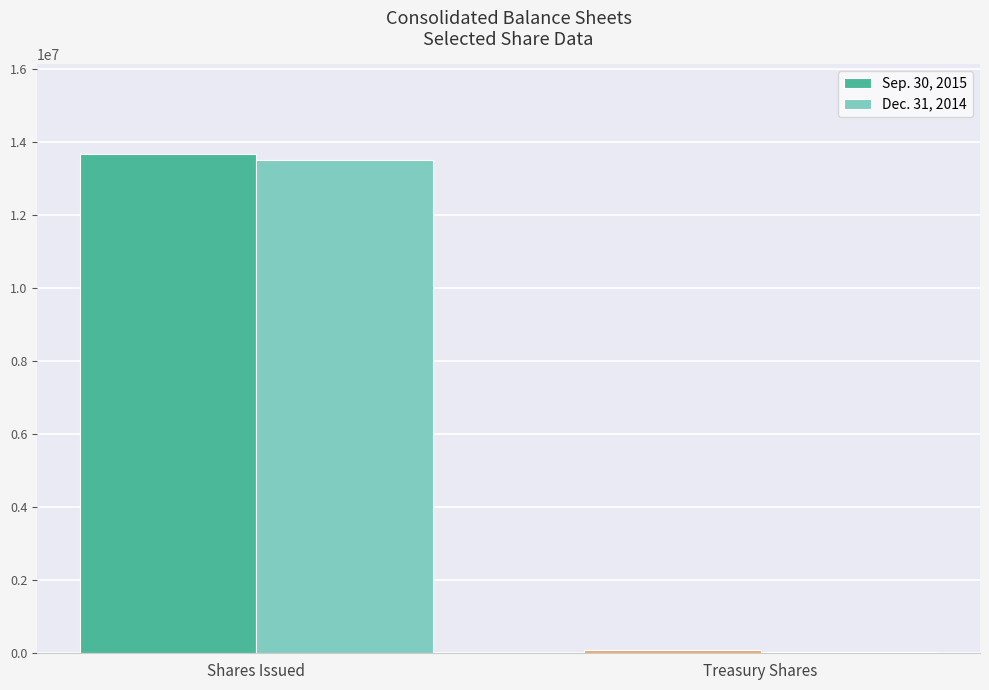

The Sep. 30, 2015 series shows 13661967 at Shares Issued. True or false?

True